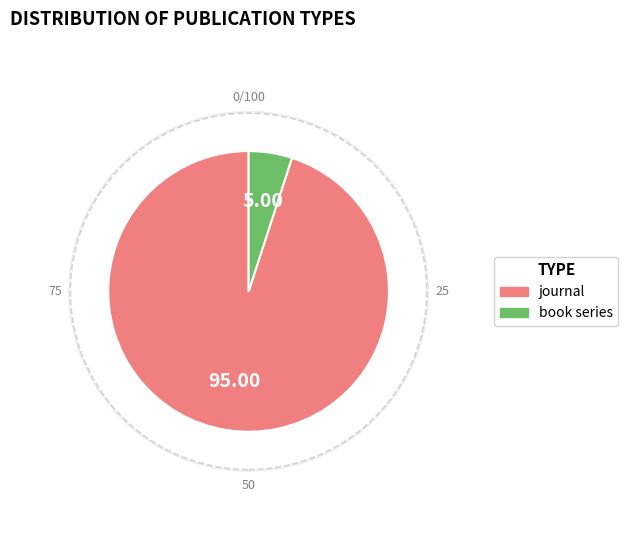

True or false: book series accounts for 13% of the total.

False